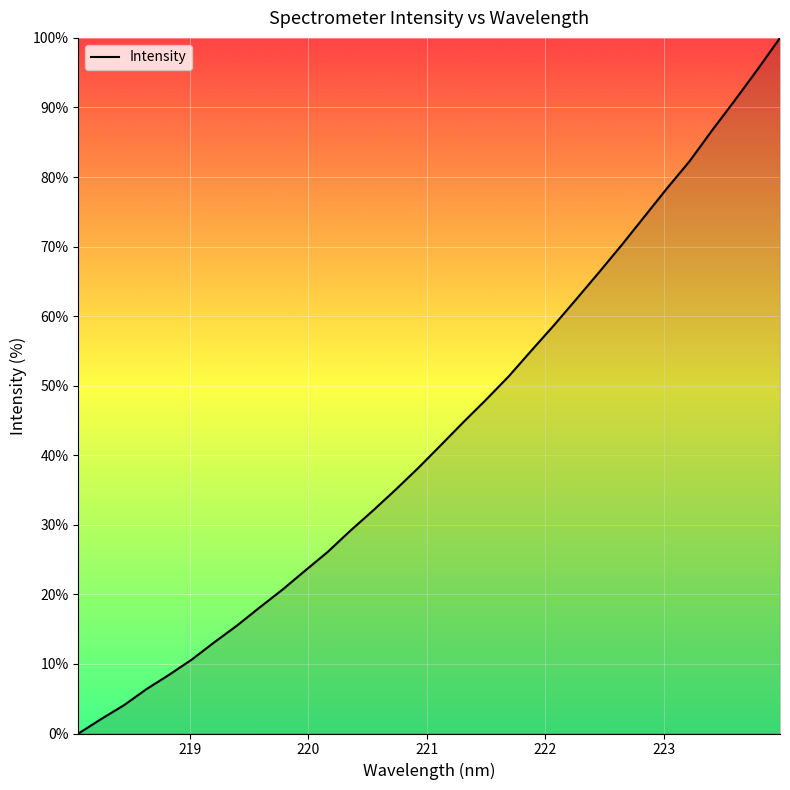

What is the difference between the second highest and minimum values?

95.4